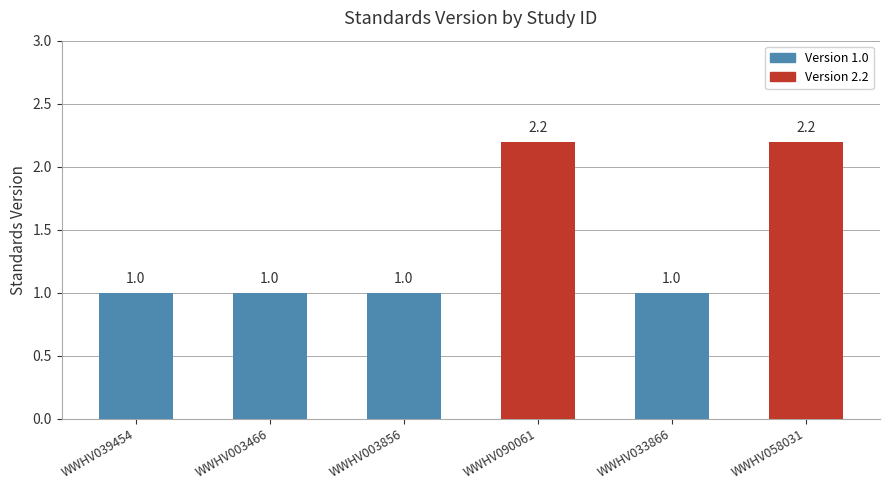

Are the bars horizontal?

No